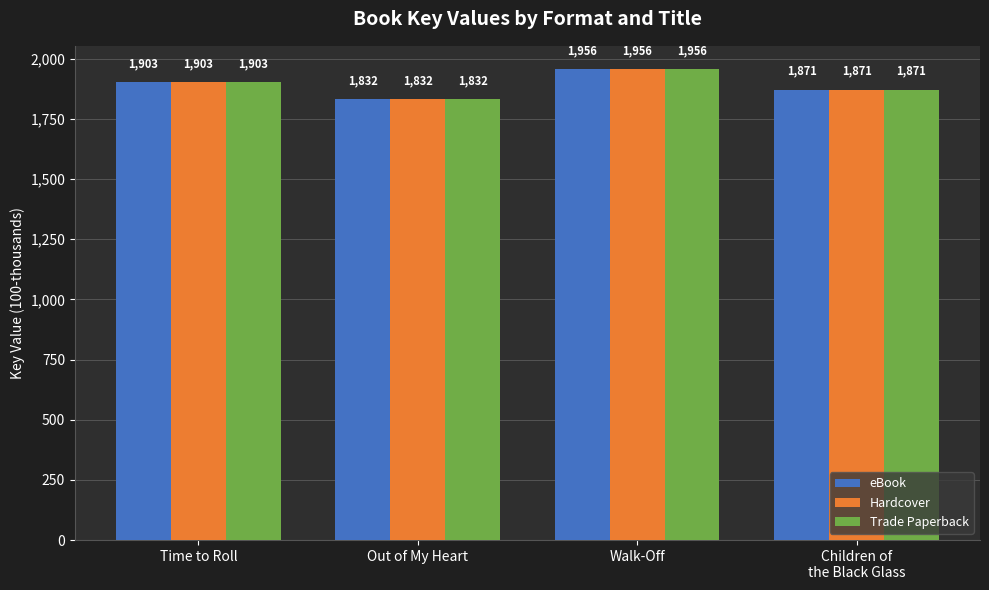

Is it true that Hardcover equals 1832.1 at Out of My Heart?

True